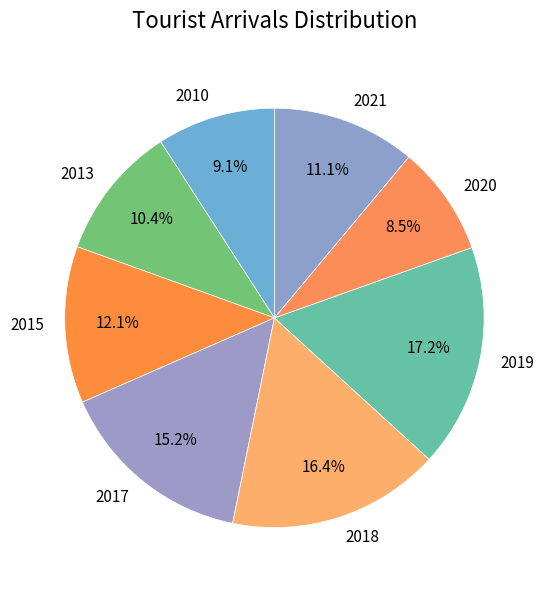

How many segments does this pie chart have?

8